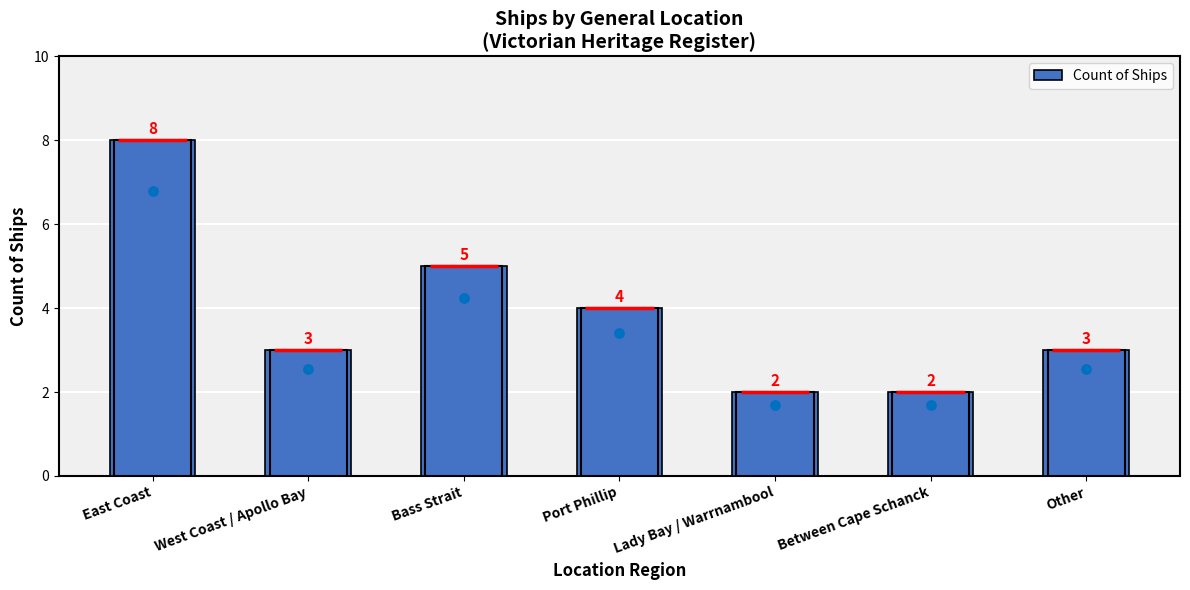

What is the change in value from West Coast / Apollo Bay to Port Phillip?

+1